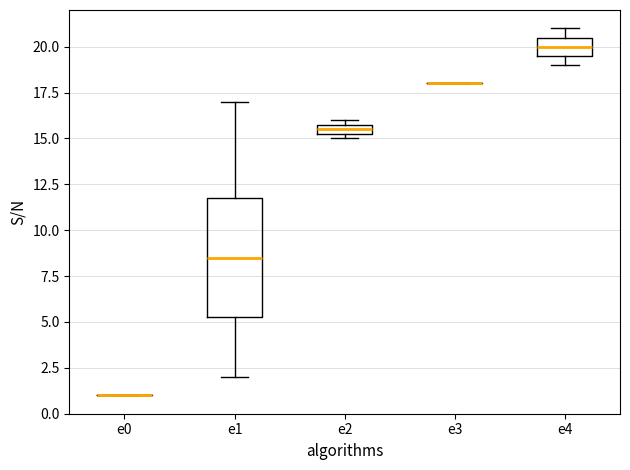

Which box is the tallest, from its lower edge to its upper edge?

e1